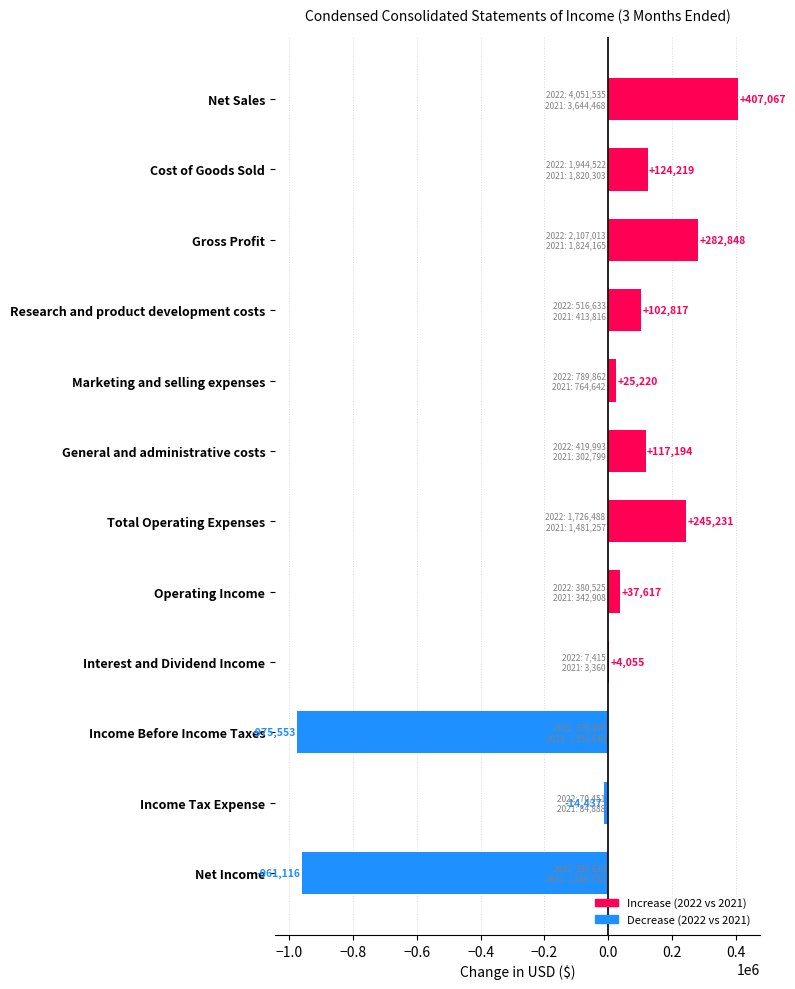

What is the sum of the values at Interest and Dividend Income and Gross Profit?

286903